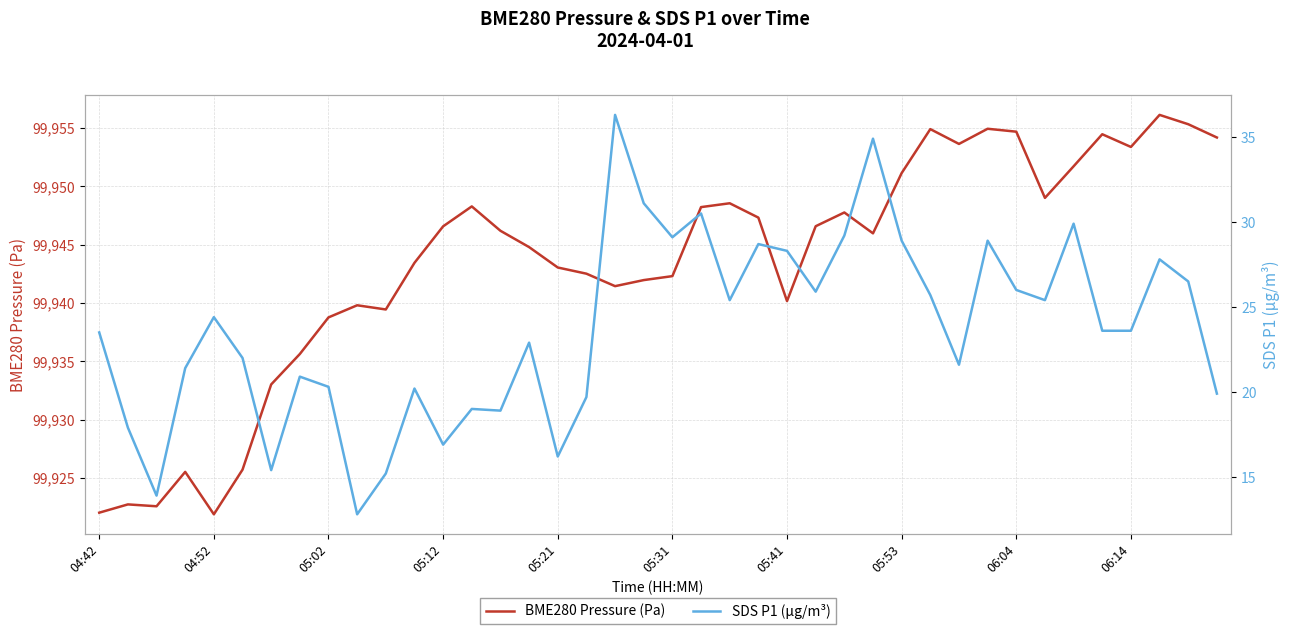

Rank the series at 26 from lowest to highest value.

SDS P1 (µg/m³), BME280 Pressure (Pa)